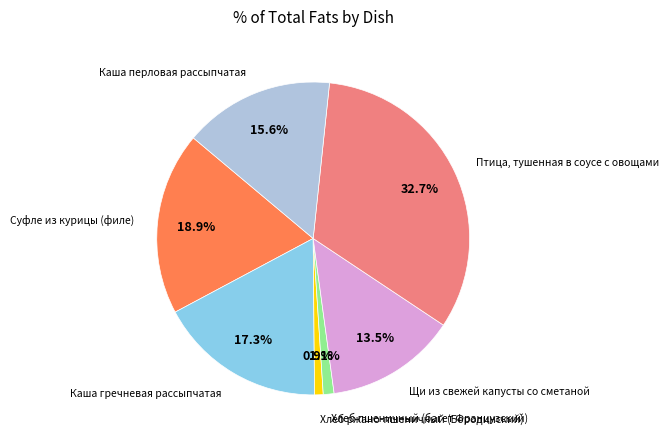

Is there any slice that represents more than half of the pie?

No